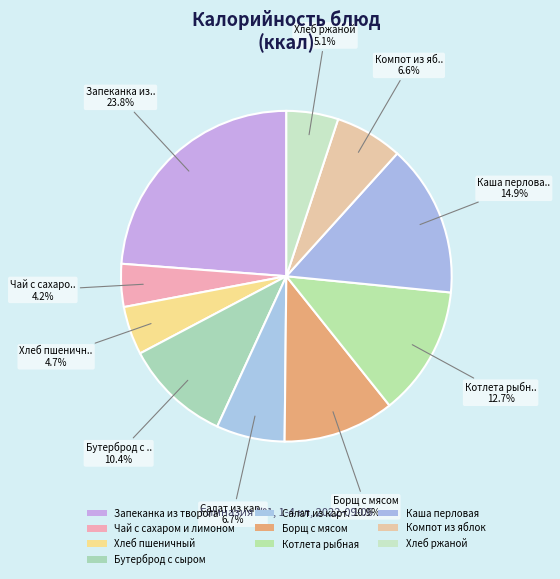

What percentage is the Каша перловая slice, to the nearest percent?

15%